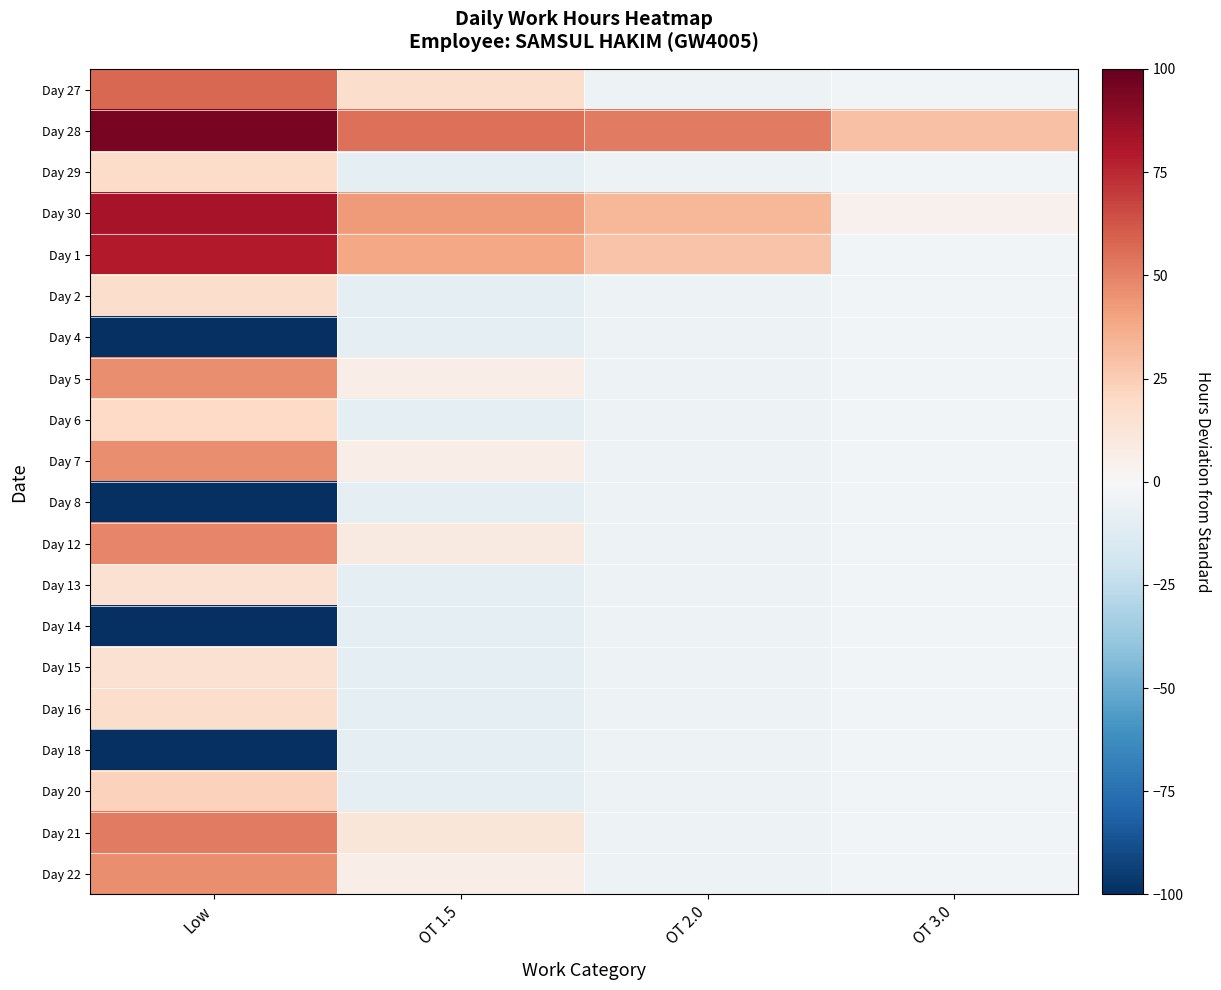

Rank the series by their maximum value, from highest to lowest.

Day 28, Day 30, Day 1, Day 27, Day 21, Day 12, Day 5, Day 7, Day 22, Day 20, Day 6, Day 29, Day 16, Day 2, Day 15, Day 13, Day 4, Day 8, Day 14, Day 18